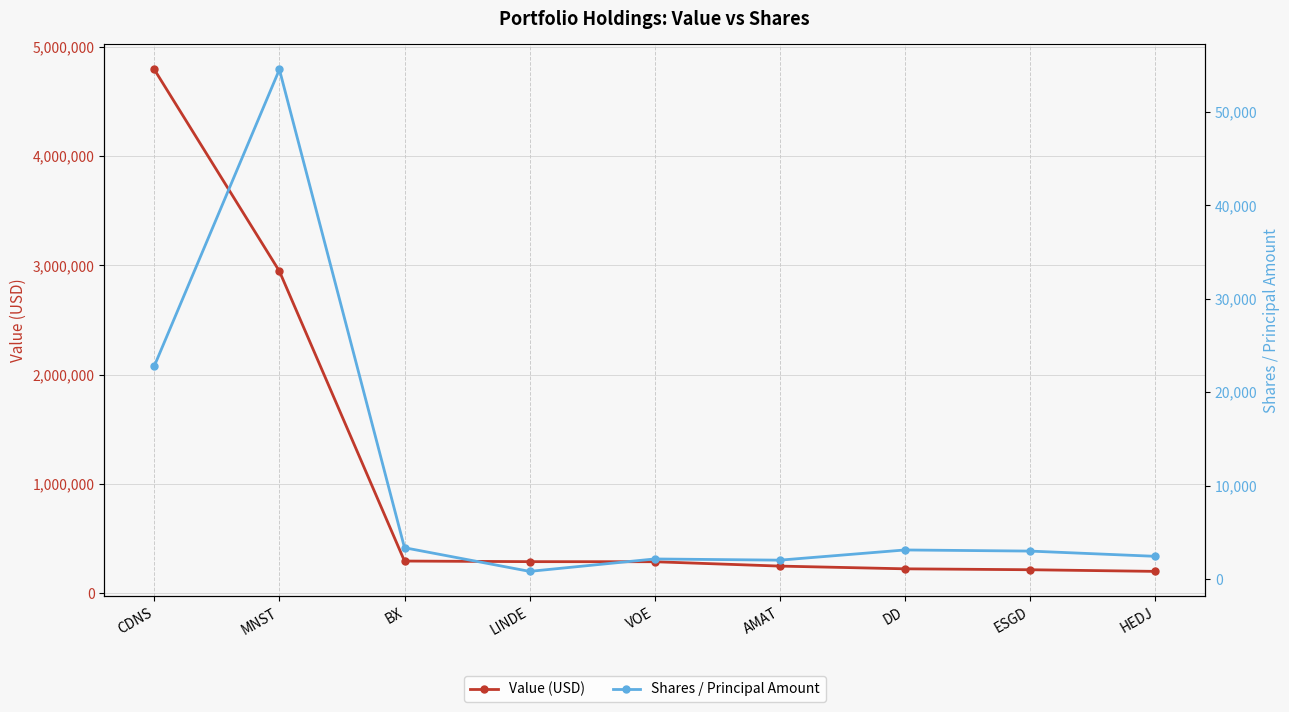

What is the total value across all series at MNST?

3000135